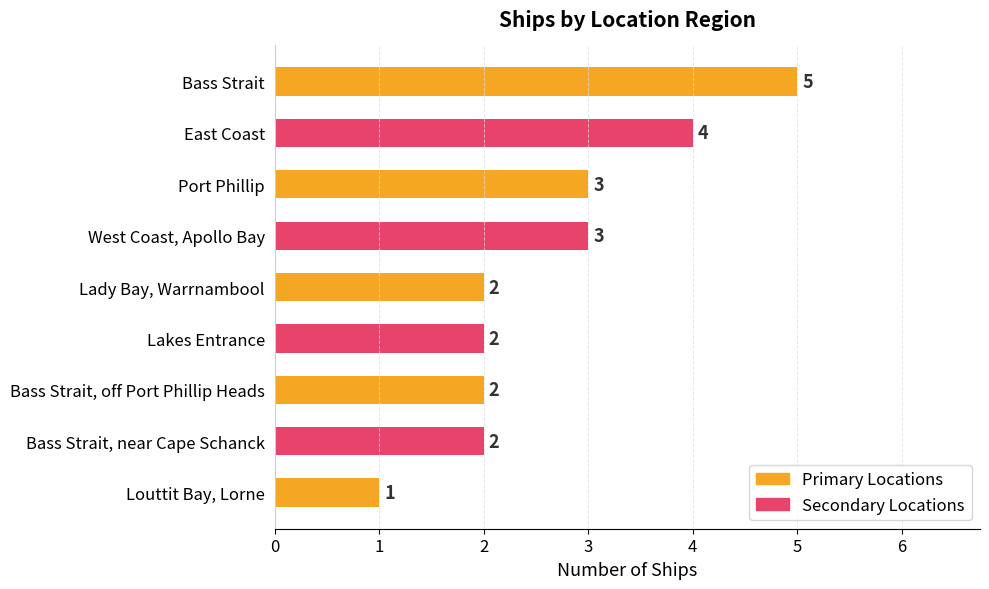

Between West Coast, Apollo Bay and Bass Strait, off Port Phillip Heads, which is larger?

West Coast, Apollo Bay